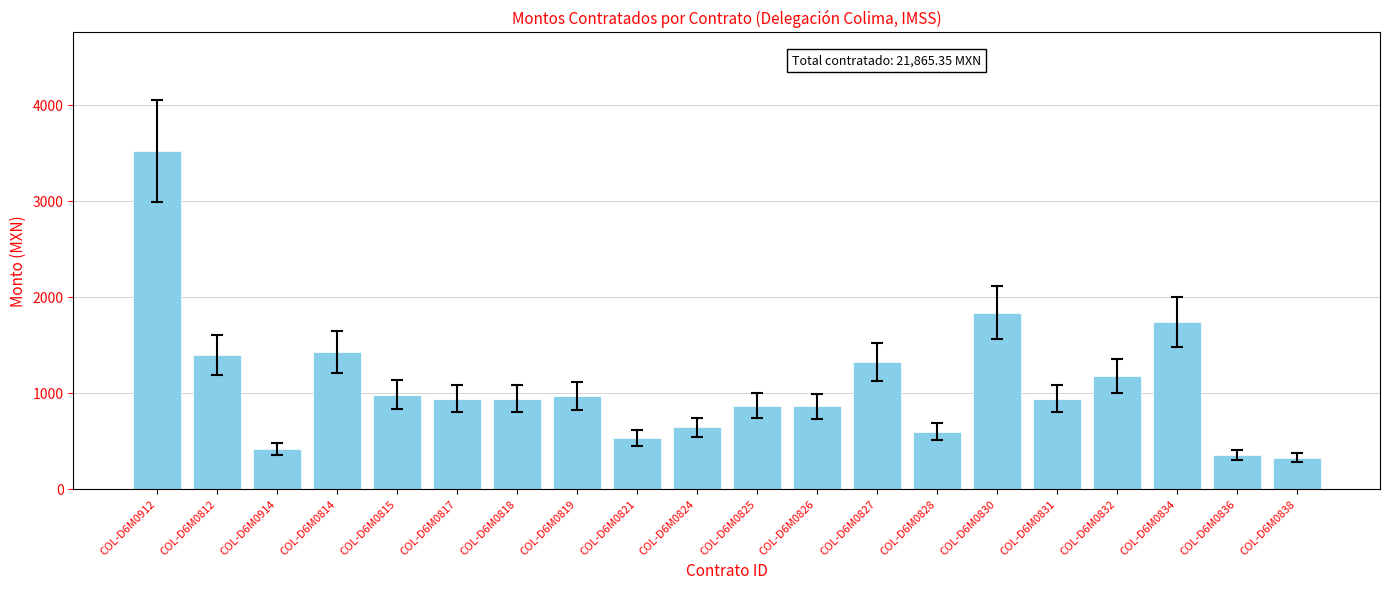

What is the minimum value shown in the chart?

330.0